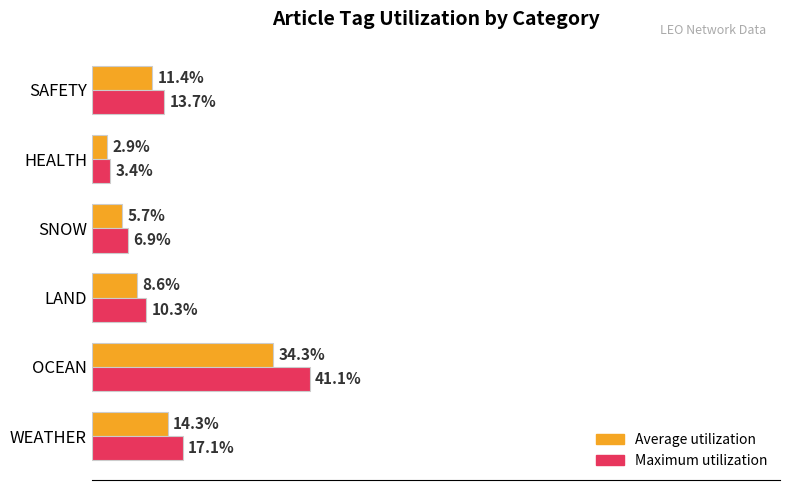

Which series has the largest total across all categories?

Maximum utilization